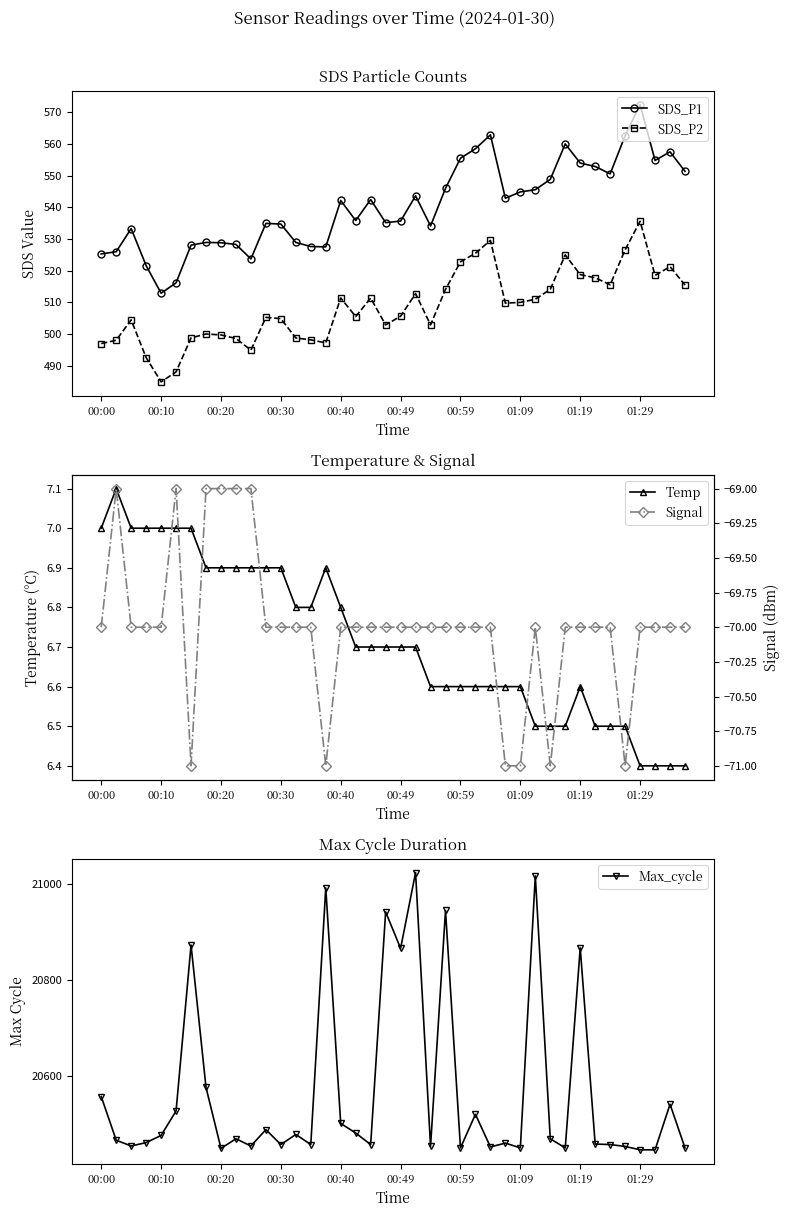

What is the smallest value displayed?

-71.0